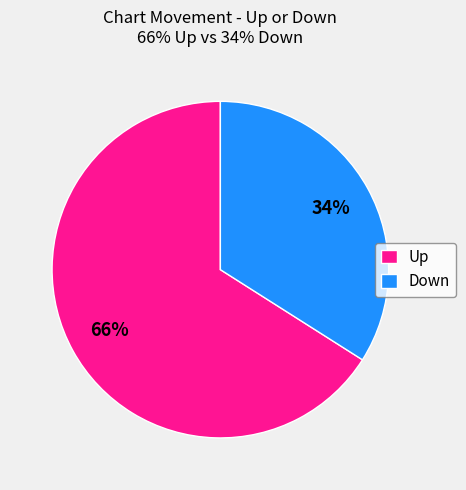

Combined, do Up and Down account for over 50%?

Yes